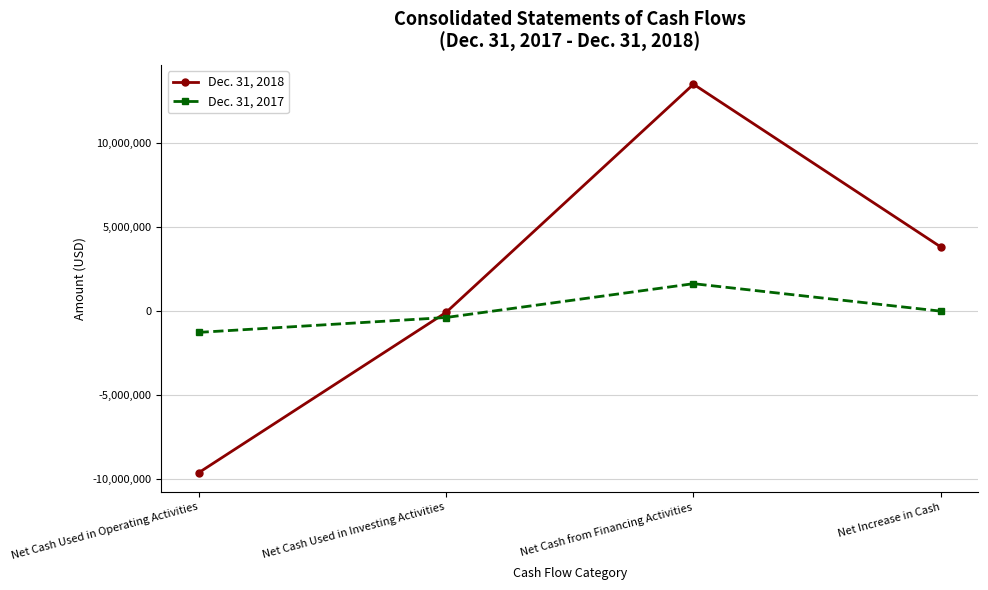

Reading right to left, what are all the values shown in this chart?

Dec. 31, 2018: 3811912	13497709	-74364	-9611433
Dec. 31, 2017: 1031	1636716	-375000	-1260685